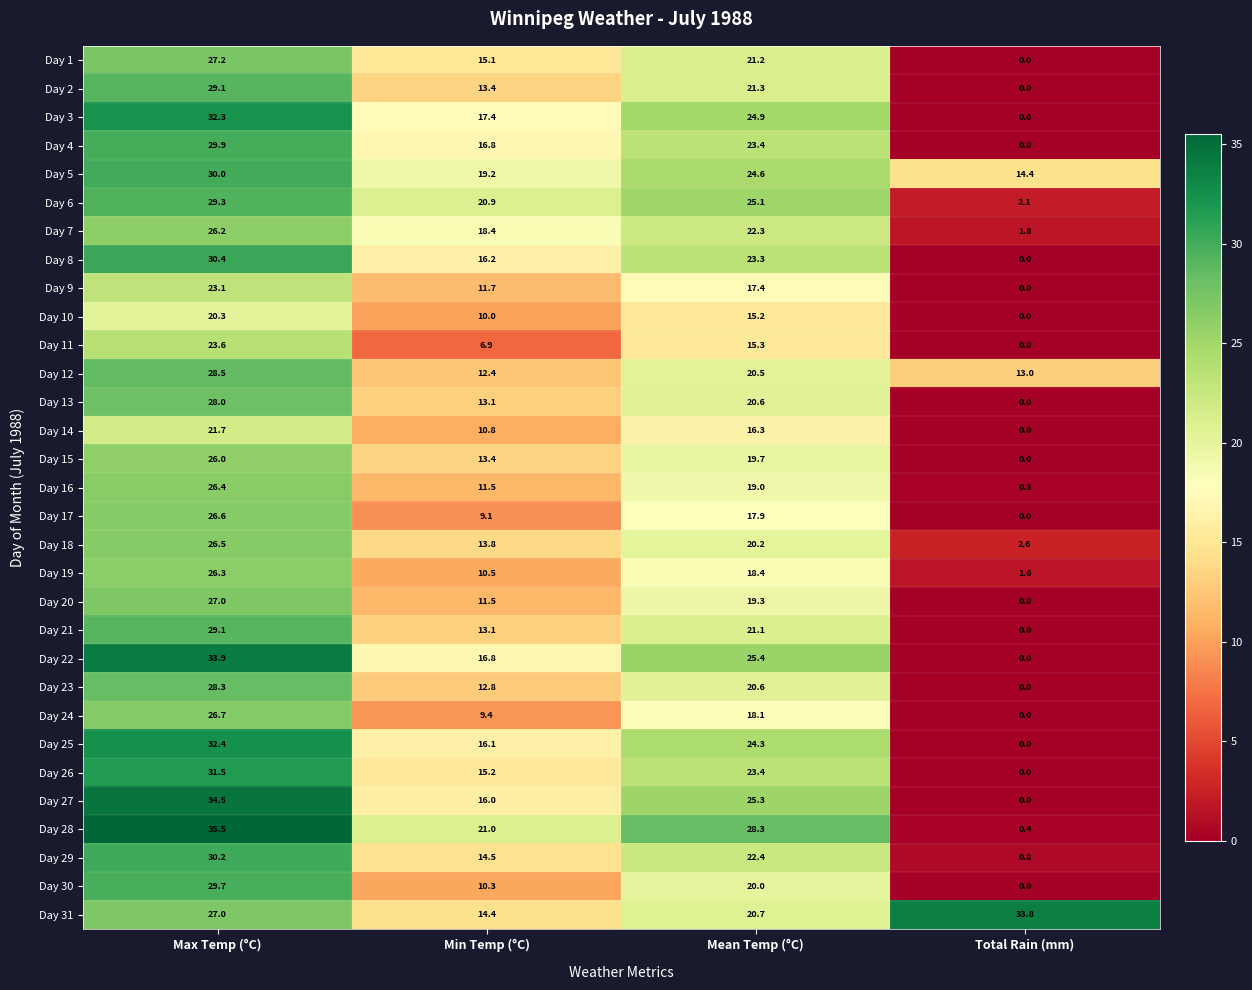

What is the total value across all series at Max Temp (°C)?

877.2